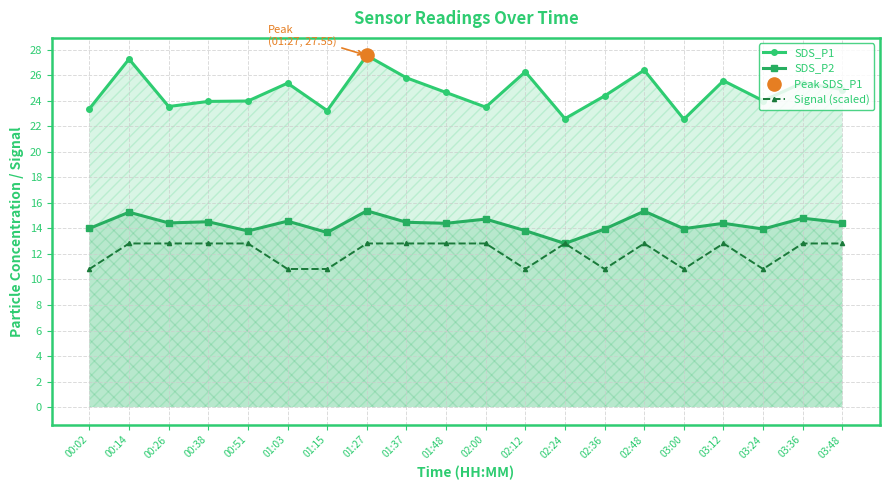

Which series has the largest total across all categories?

SDS_P1